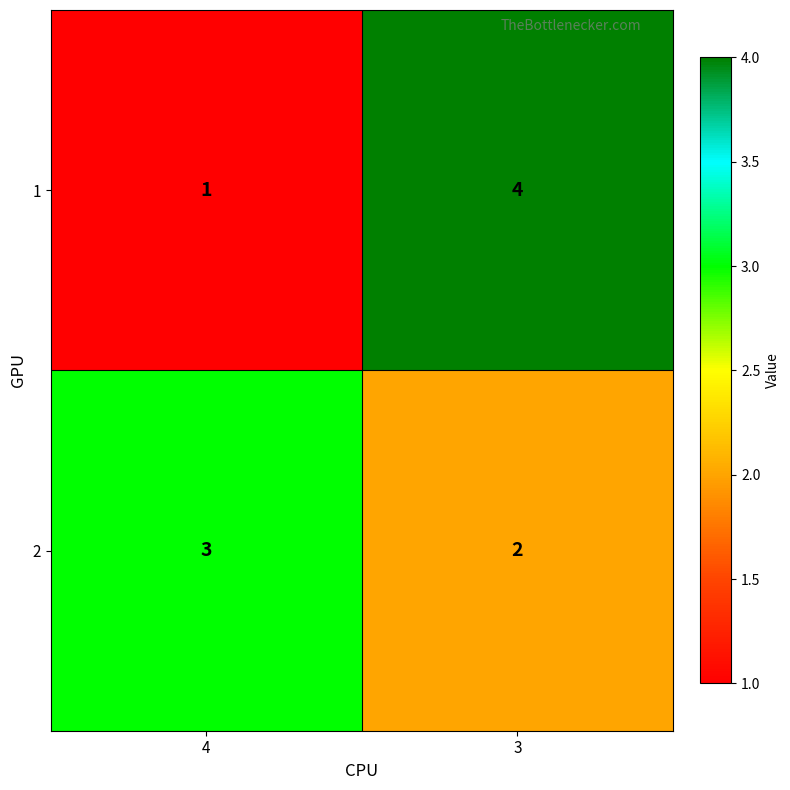

Rank the series by their maximum value, from highest to lowest.

1, 2